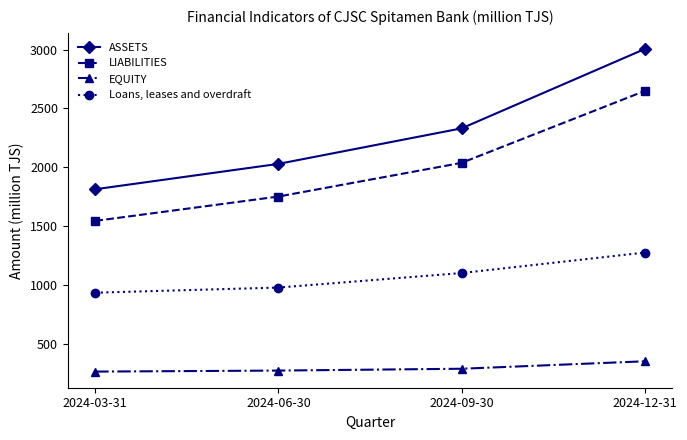

What is the difference between the EQUITY values at 2024-06-30 and 2024-09-30?

15.5